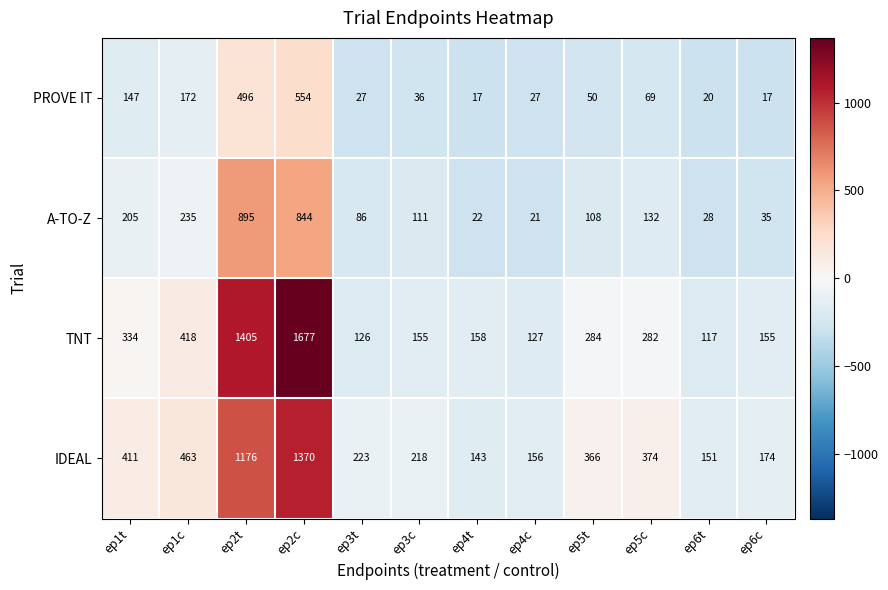

At which label does A-TO-Z reach its peak?

ep2t